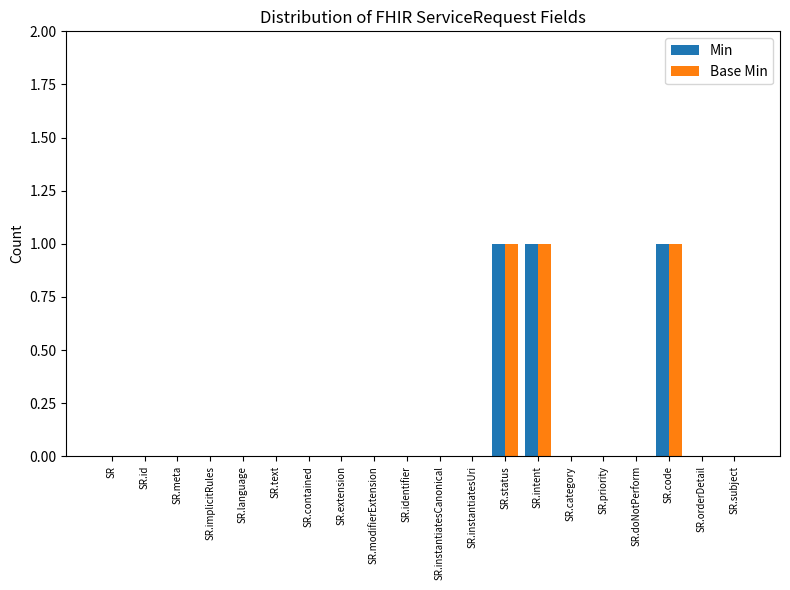

True or false: Base Min has a value of 0 at SR.orderDetail.

True